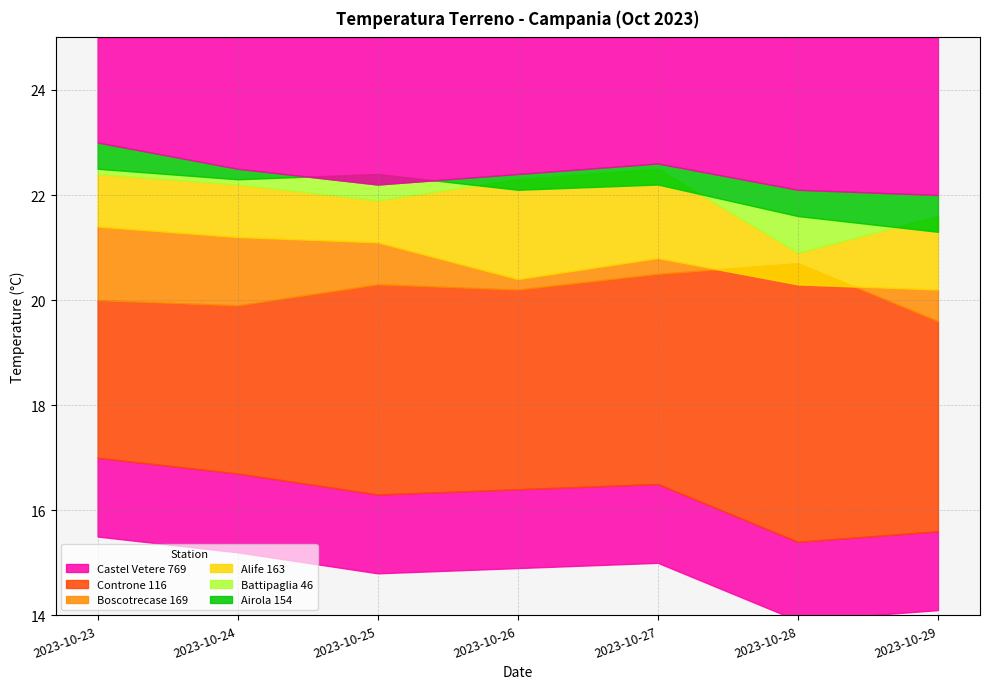

Reading left to right, list all the values displayed in this chart.

Airola 154: 2023-10-23=23.0	2023-10-24=22.5	2023-10-25=22.2	2023-10-26=22.4	2023-10-27=22.6	2023-10-28=22.1	2023-10-29=22.0
Alife 163: 2023-10-23=22.4	2023-10-24=22.2	2023-10-25=21.9	2023-10-26=22.3	2023-10-27=22.5	2023-10-28=20.9	2023-10-29=21.6
Battipaglia 46: 2023-10-23=22.5	2023-10-24=22.3	2023-10-25=22.4	2023-10-26=22.1	2023-10-27=22.2	2023-10-28=21.6	2023-10-29=21.3
Boscotrecase 169: 2023-10-23=21.4	2023-10-24=21.2	2023-10-25=21.1	2023-10-26=20.4	2023-10-27=20.8	2023-10-28=20.3	2023-10-29=20.2
Controne 116: 2023-10-23=20.0	2023-10-24=19.9	2023-10-25=20.3	2023-10-26=20.2	2023-10-27=20.5	2023-10-28=20.7	2023-10-29=19.6
Castel Vetere 769: 2023-10-23=17.0	2023-10-24=16.7	2023-10-25=16.3	2023-10-26=16.4	2023-10-27=16.5	2023-10-28=15.4	2023-10-29=15.6